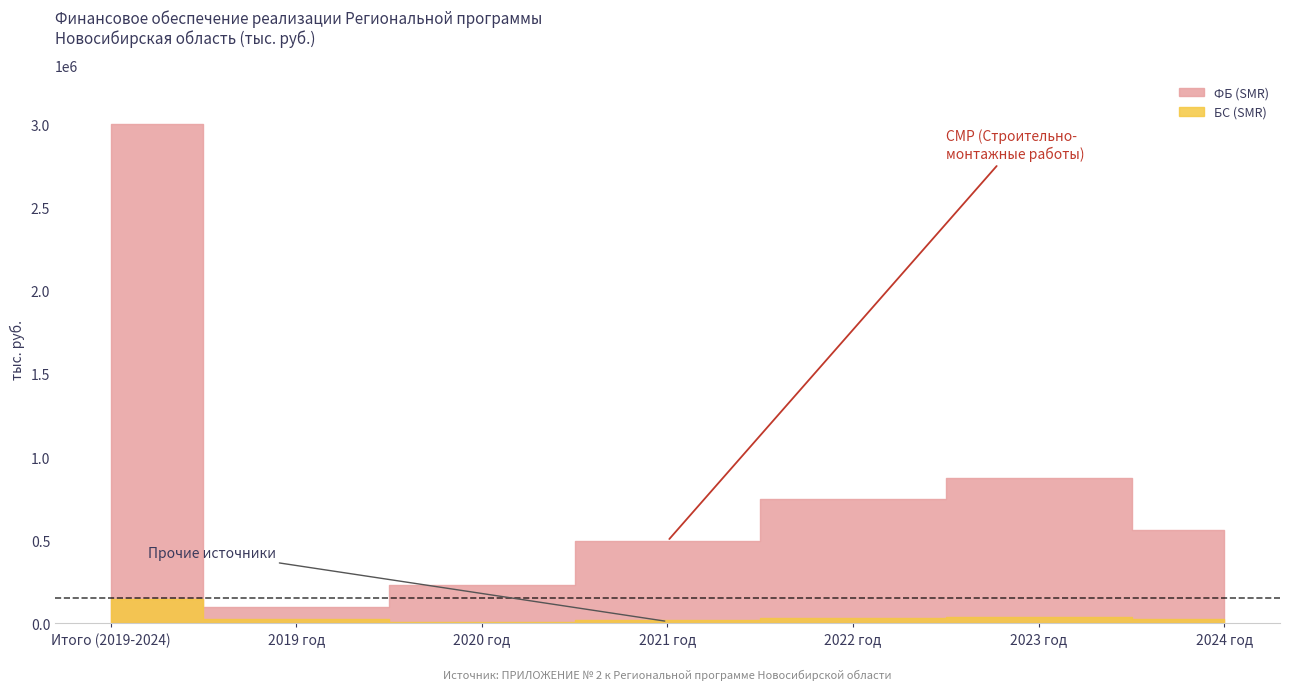

What is the difference between the ФБ (SMR) values at 2020 год and 2022 год?

516031.6